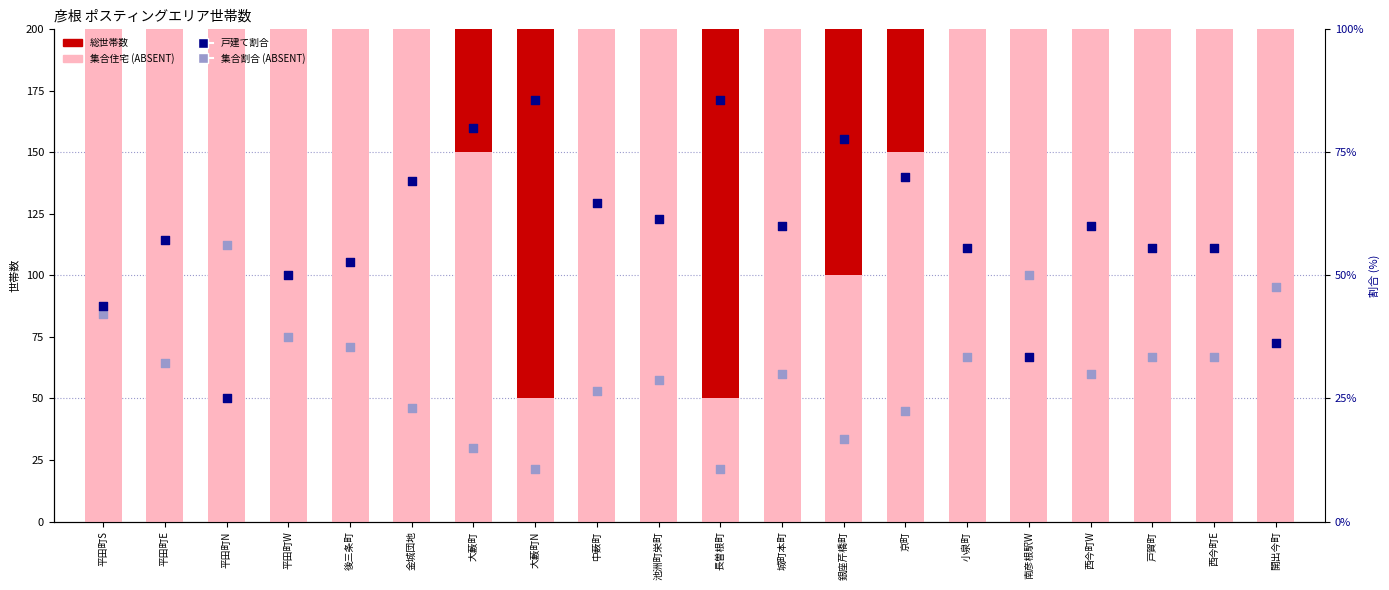

At which category is the sum across all series the highest?

開出今町